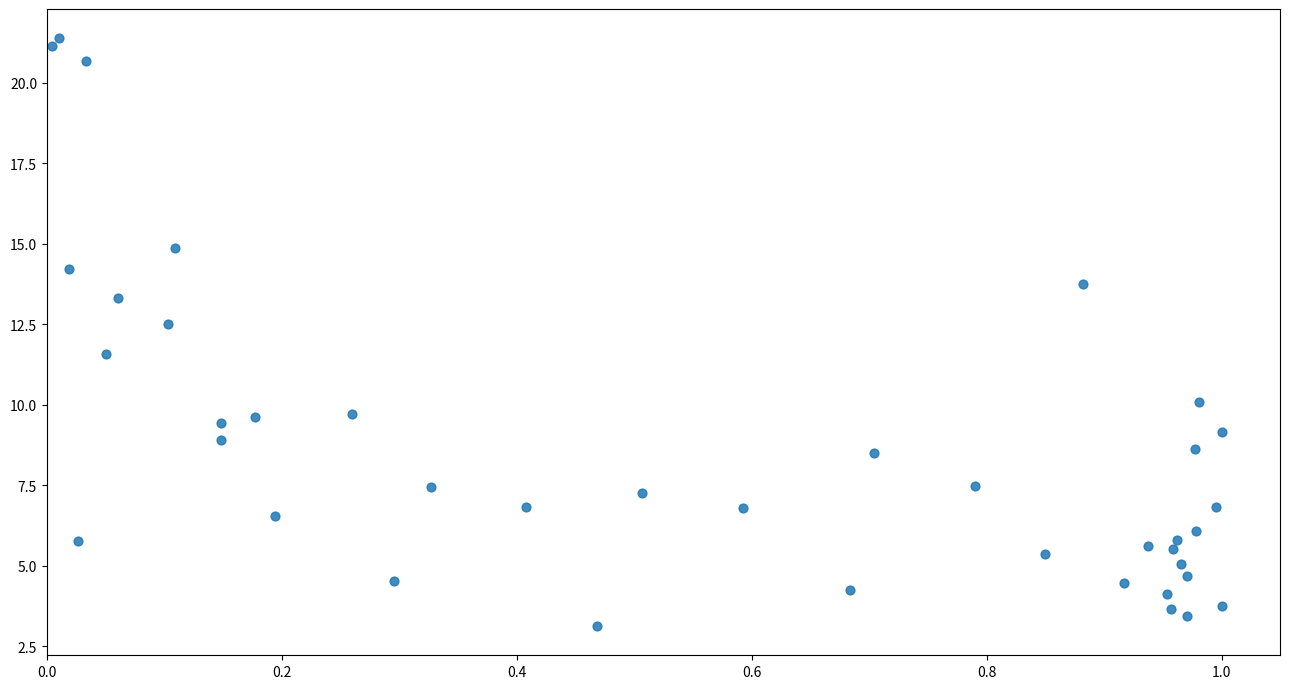

What is the range of X values (max minus min)?

1.0